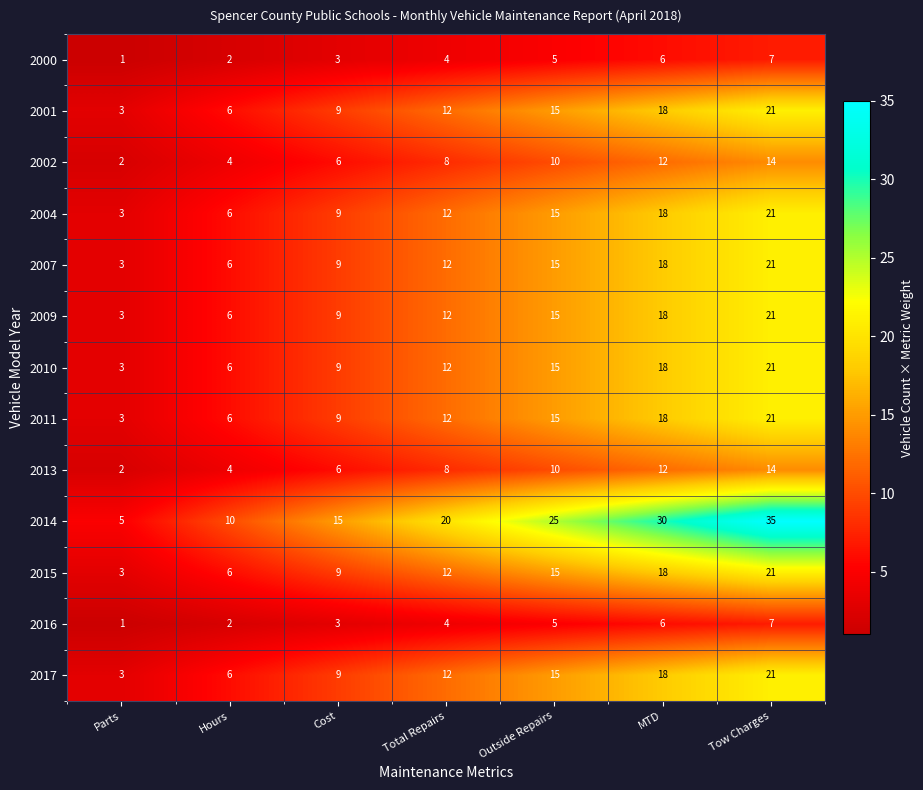

Where is 2016 nearest to the value 4?

Total Repairs